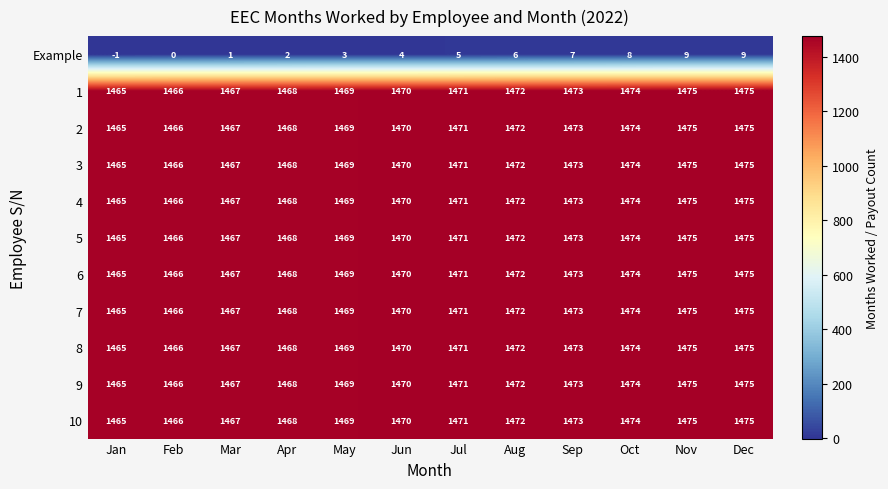

Which label corresponds to the smallest value in the chart?

Jan